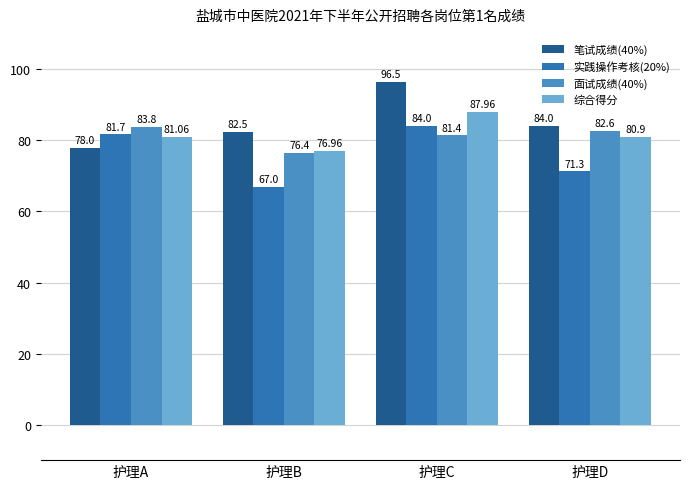

Where does the 笔试成绩(40%) series first go above 84?

护理C